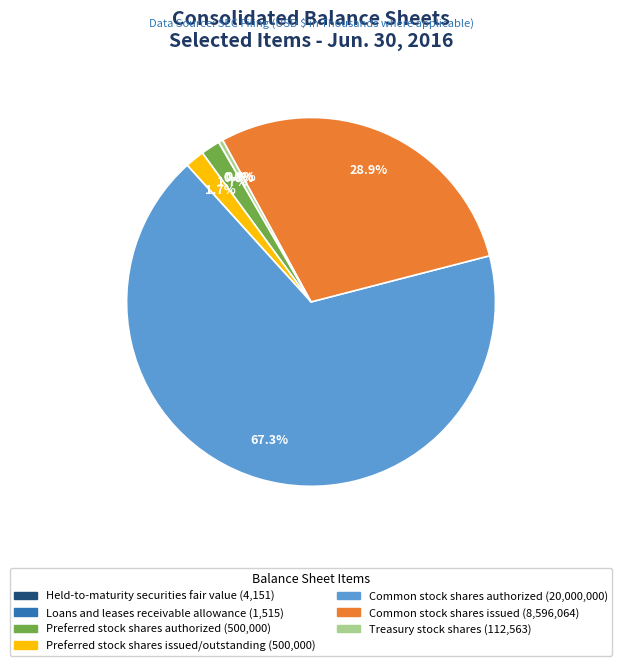

Which has a higher value, Treasury stock shares or Preferred stock shares authorized?

Preferred stock shares authorized